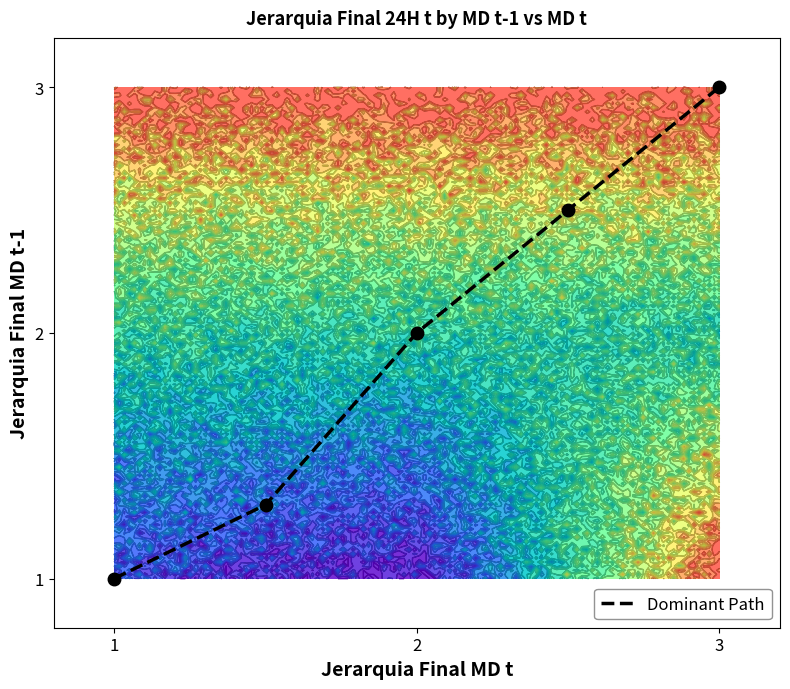

The value of Dominant Path at 2 is 2.0. True or false?

True